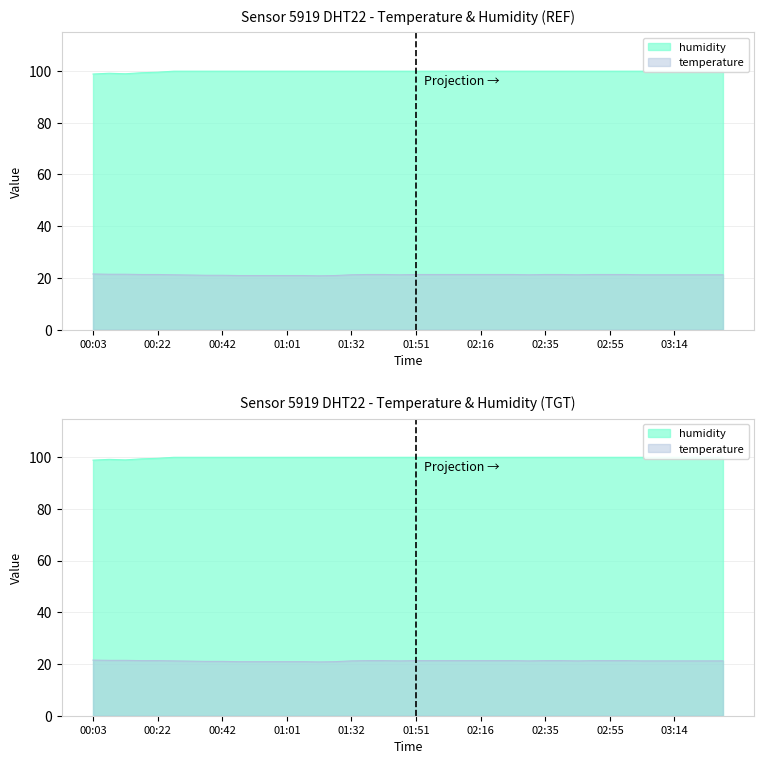

Which series has the widest spread of values?

humidity